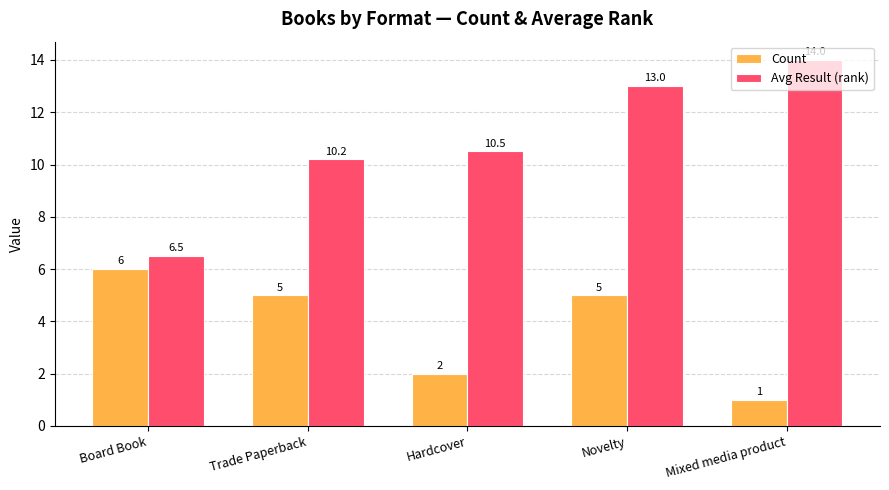

What is the label of the 3rd bar from the left?

Hardcover